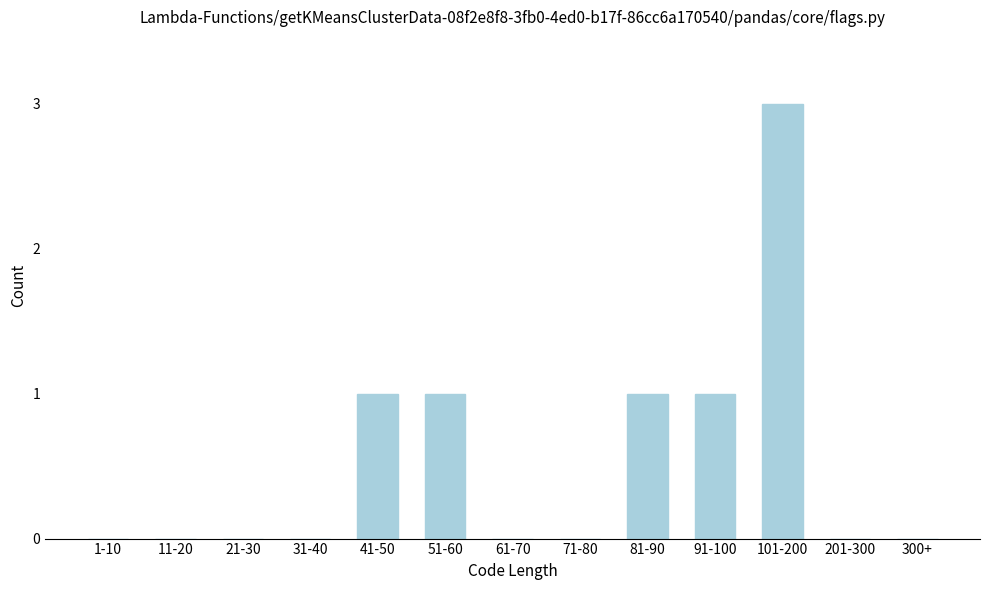

Reading left to right, extract all data points from this chart.

1-10=0	11-20=0	21-30=0	31-40=0	41-50=1	51-60=1	61-70=0	71-80=0	81-90=1	91-100=1	101-200=3	201-300=0	300+=0